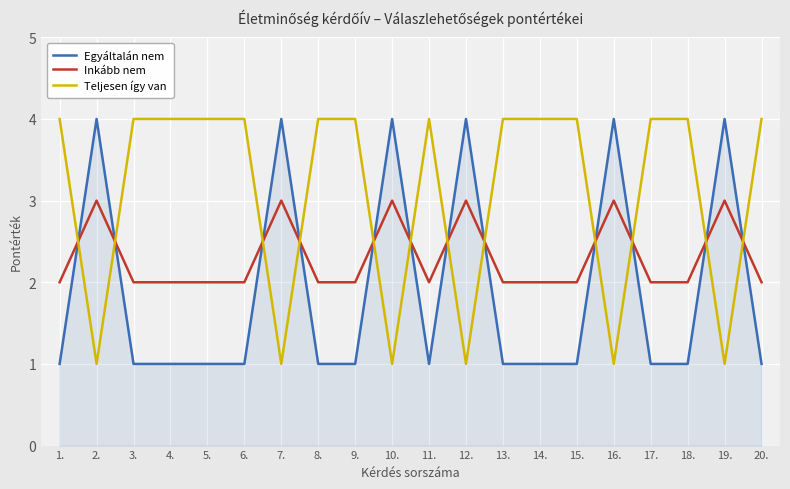

Between which two adjacent categories do Egyáltalán nem and Inkább nem first intersect?

1. and 2.